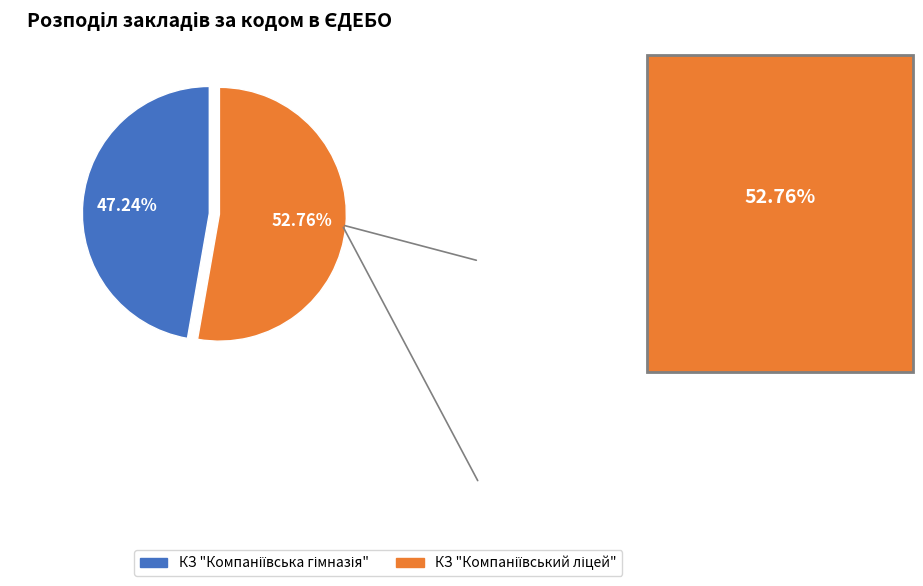

How many segments does this pie chart have?

2